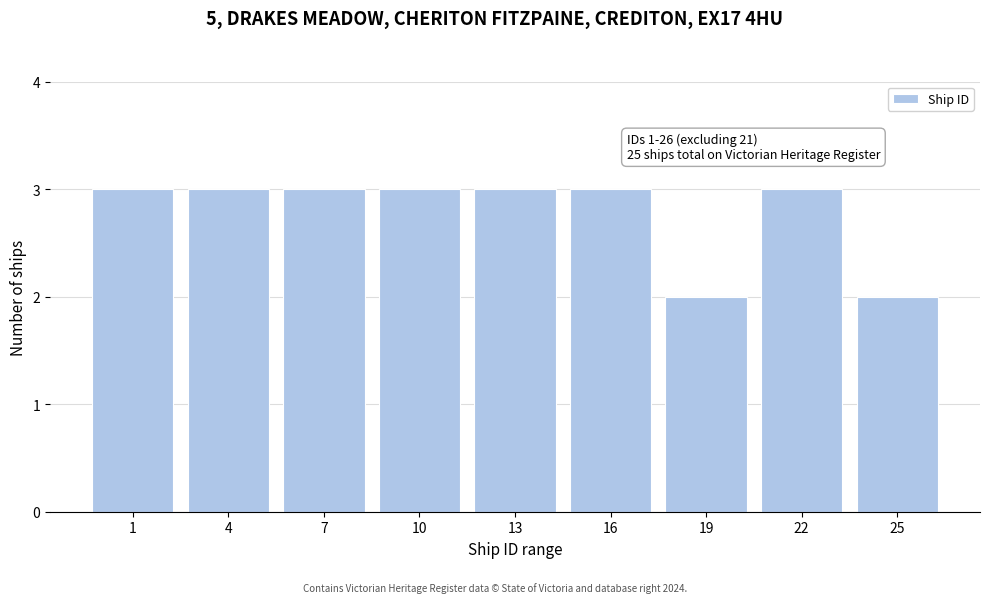

Reading left to right, extract all data points from this chart.

1=3	4=3	7=3	10=3	13=3	16=3	19=2	22=3	25=2